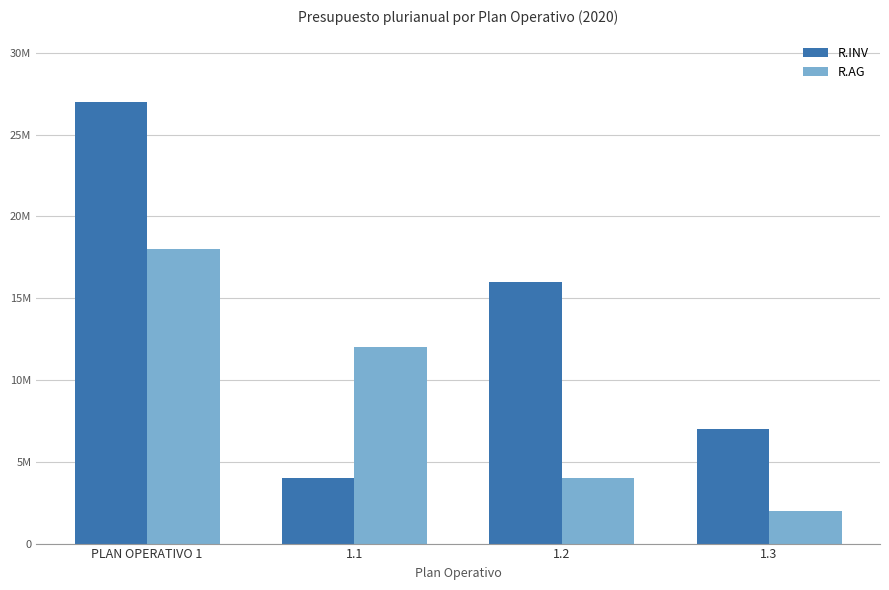

What is the difference between the R.INV values at 1.1 and PLAN OPERATIVO 1?

23000000